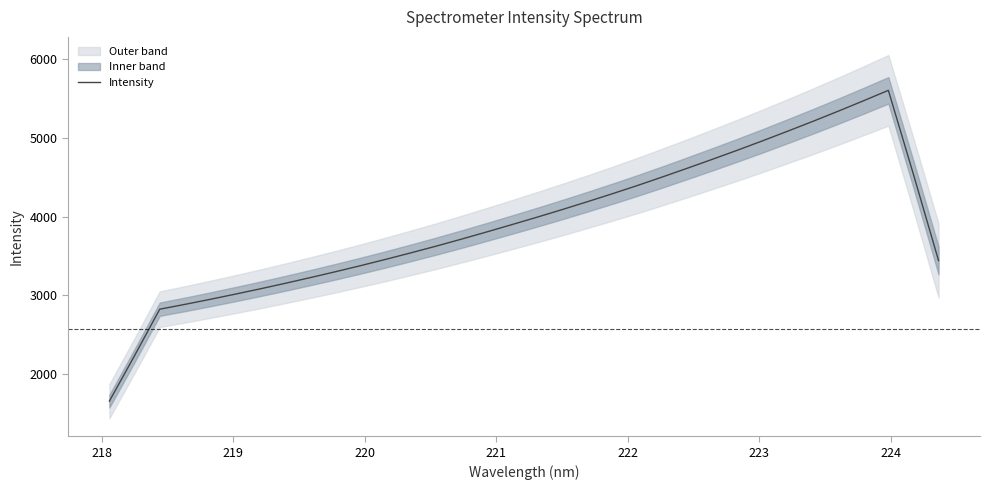

What is the maximum value for Intensity?

5602.8